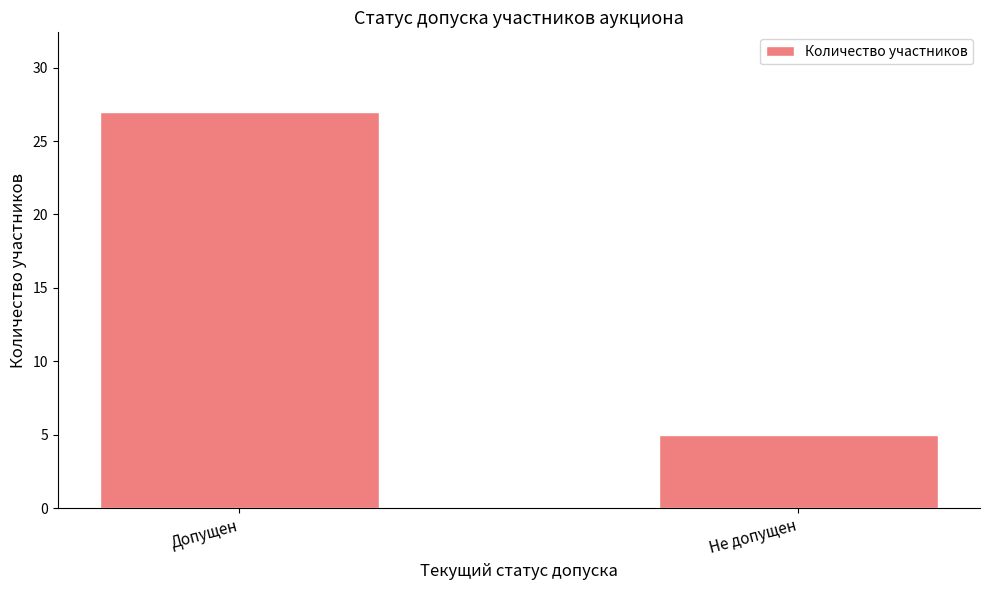

How many bars are there in total?

2